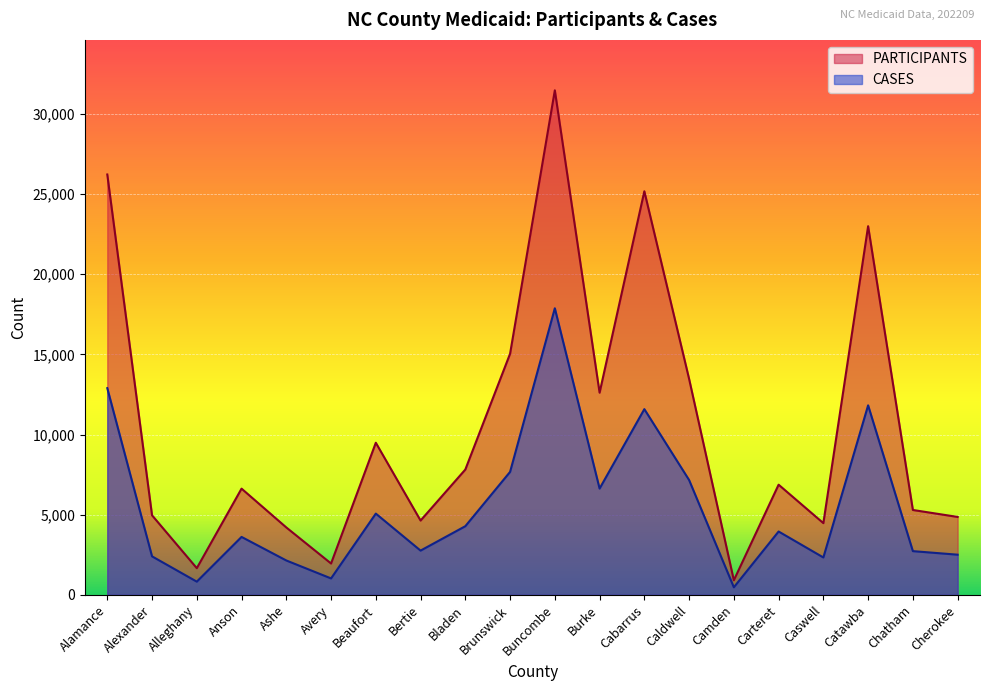

In PARTICIPANTS, how many points are higher than both neighbors (excluding endpoints)?

6